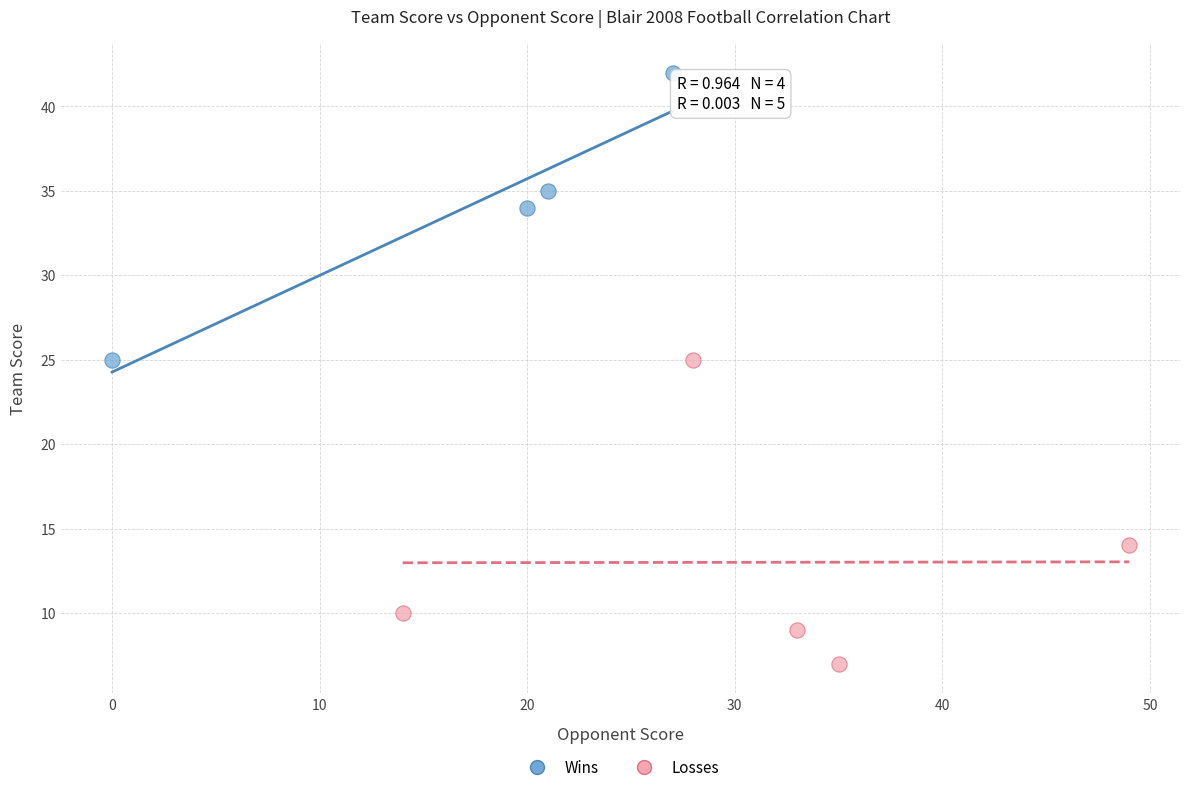

Which series reaches the maximum Y coordinate?

Wins